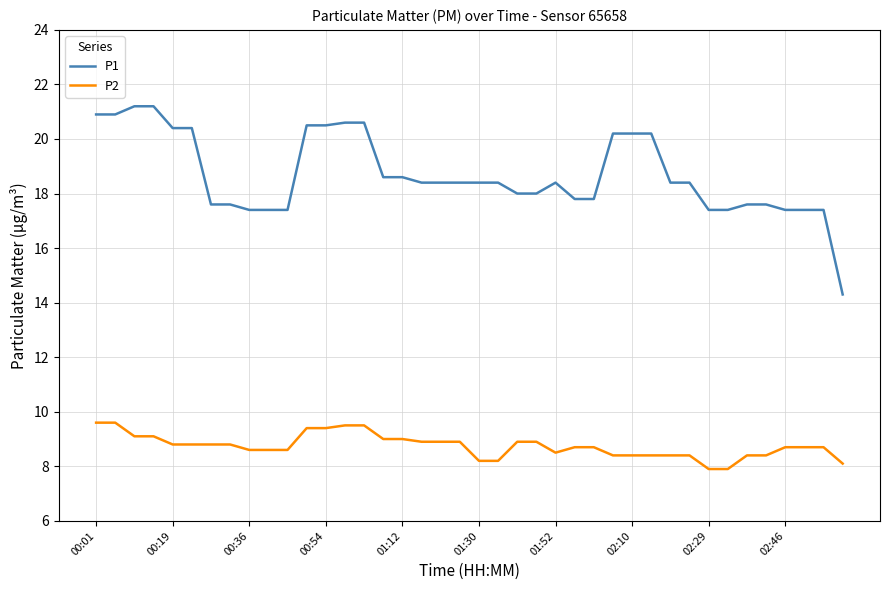

What are all the series names shown in the legend?

P1, P2